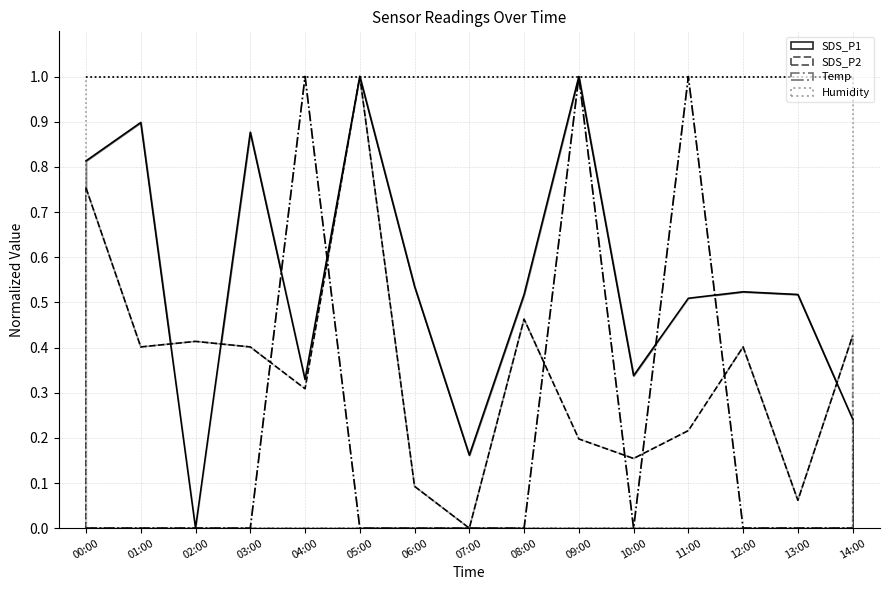

What is the sum of all SDS_P2 values?

5.3